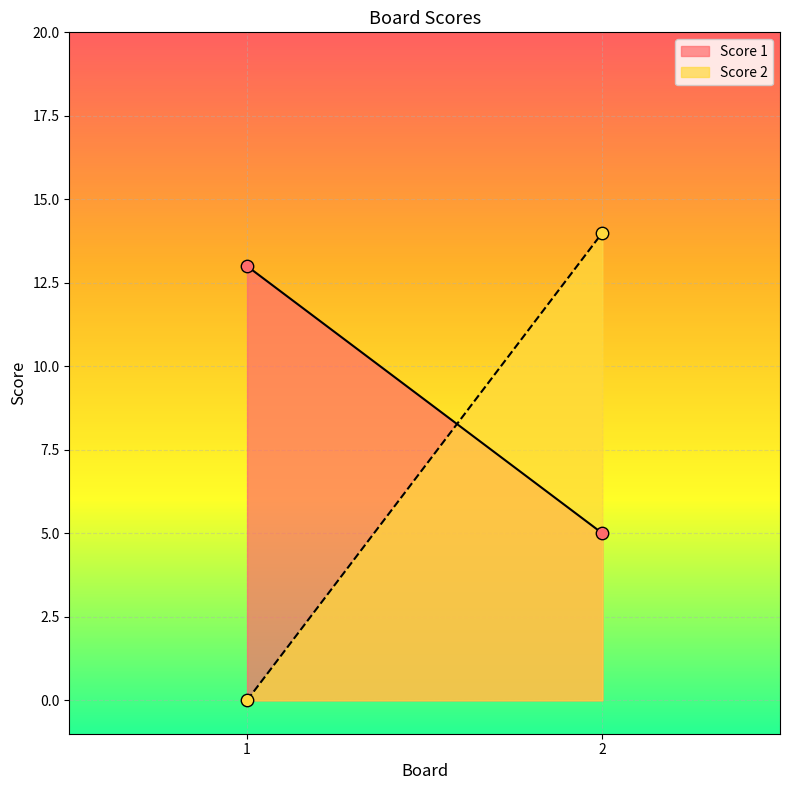

Is the value of Score 1 at 1 greater than the value of Score 2 at 2?

No